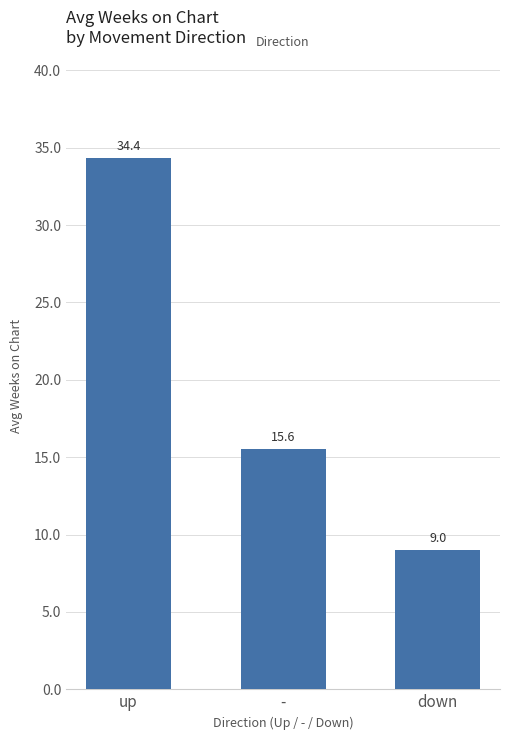

What is the maximum value shown in the chart?

34.4